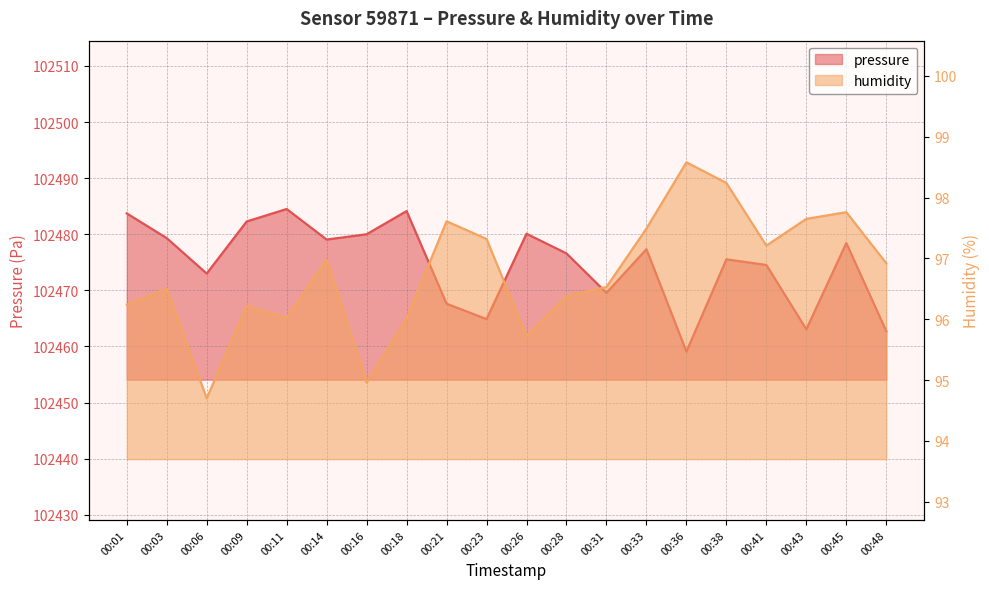

In pressure, how many points are lower than both neighbors (excluding endpoints)?

6